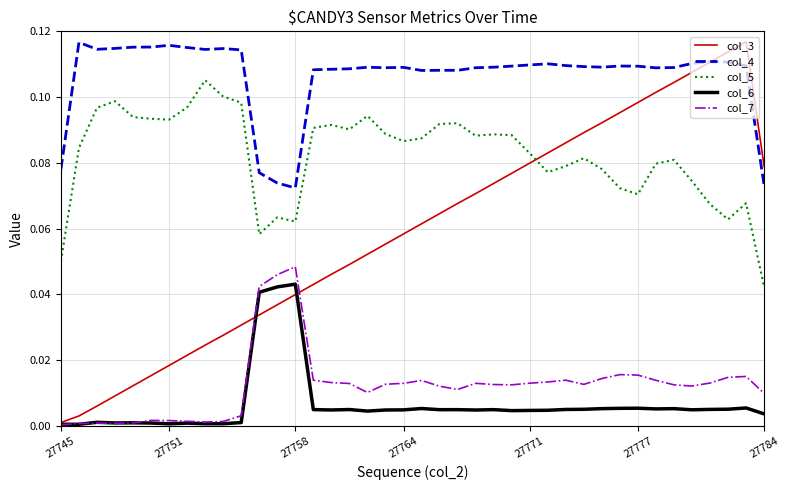

True or false: col_4 and col_5 intersect in this chart.

False